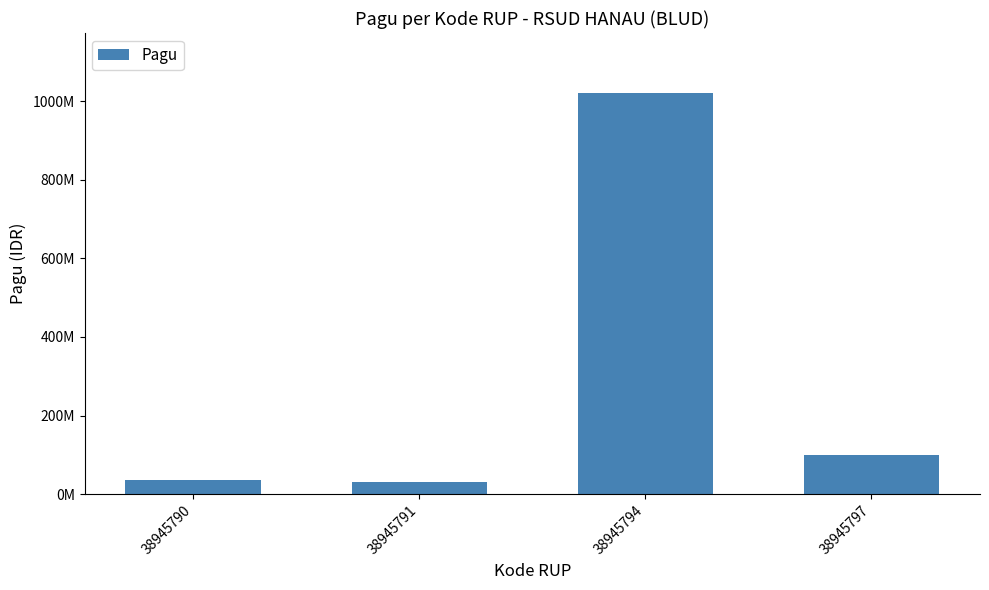

Between 38945791 and 38945797, which is larger?

38945797